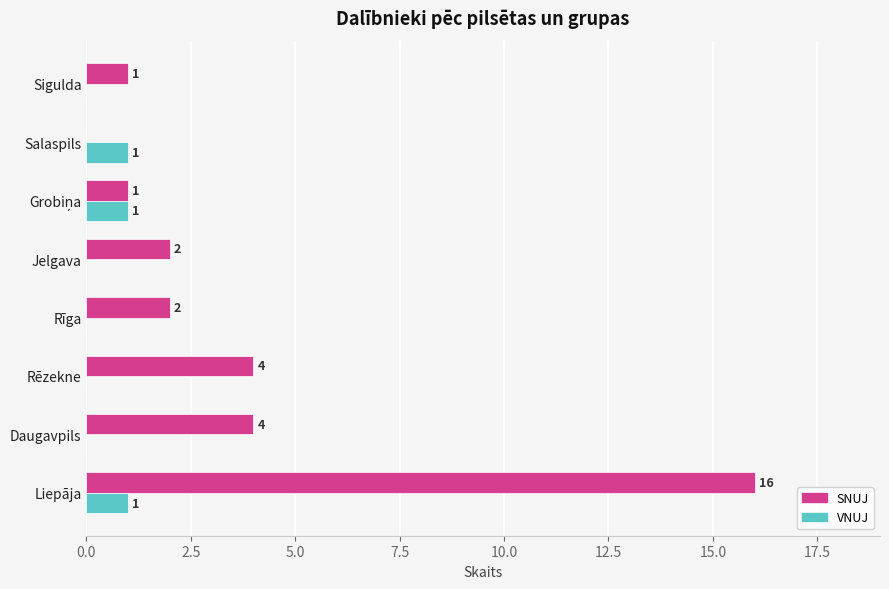

How many VNUJ values are between 0 and 1?

8